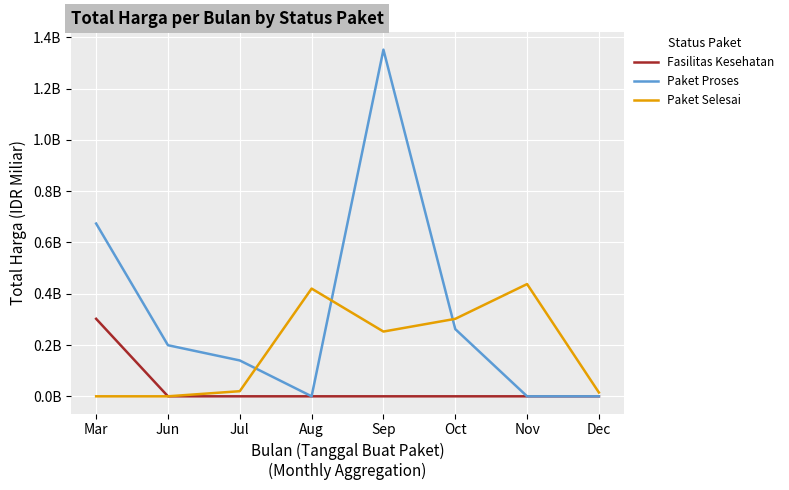

Is this an area chart (filled region under the line)?

No